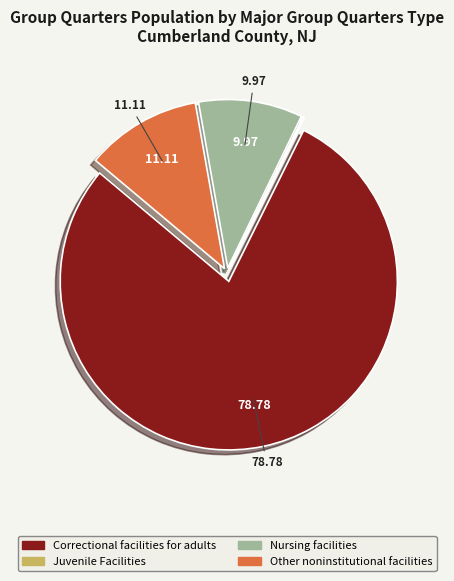

Is there any slice that represents more than half of the pie?

Yes